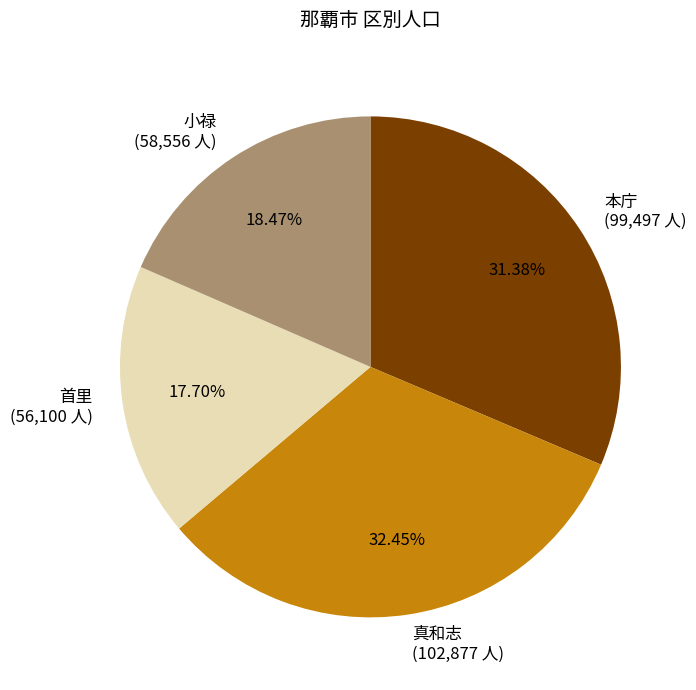

To the nearest percent, what portion does 首里 represent?

18%